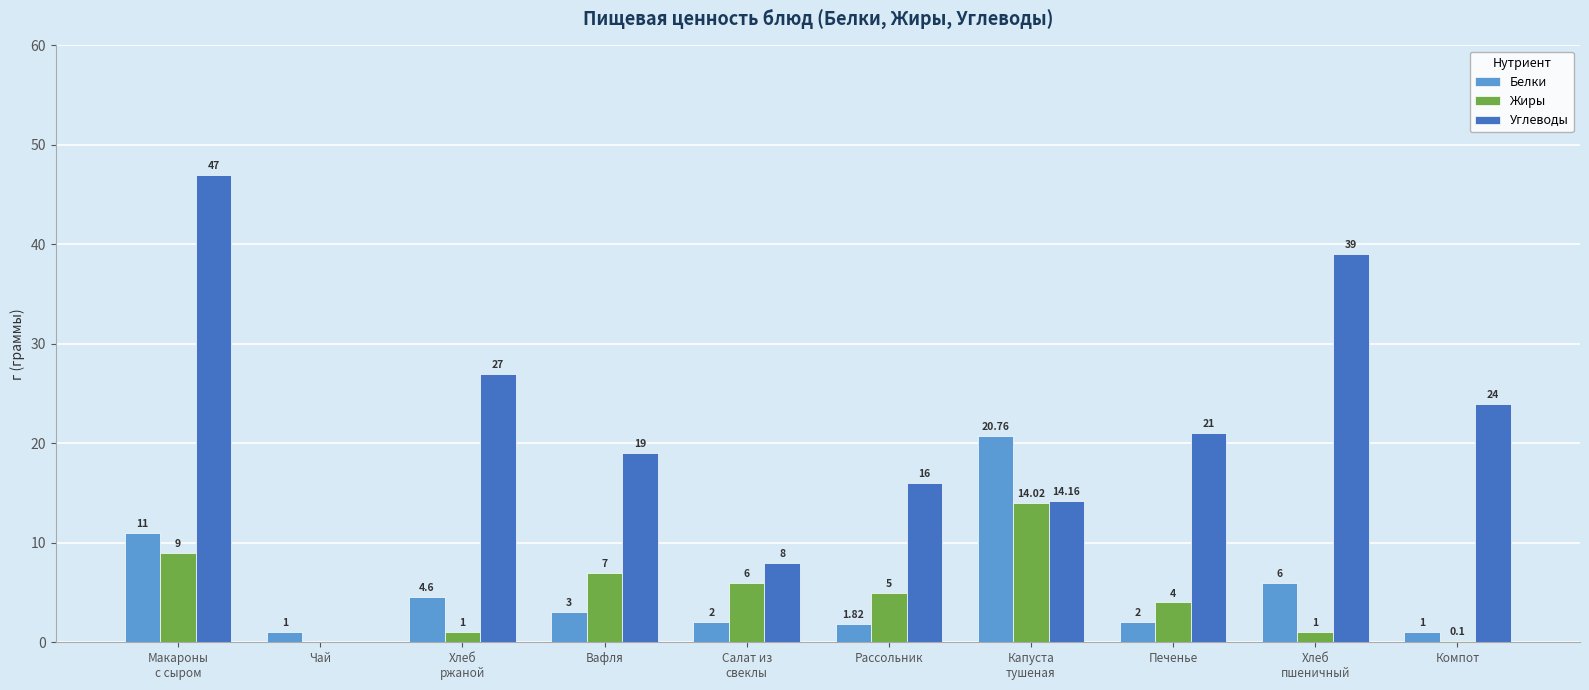

What is the maximum value for Белки?

20.8